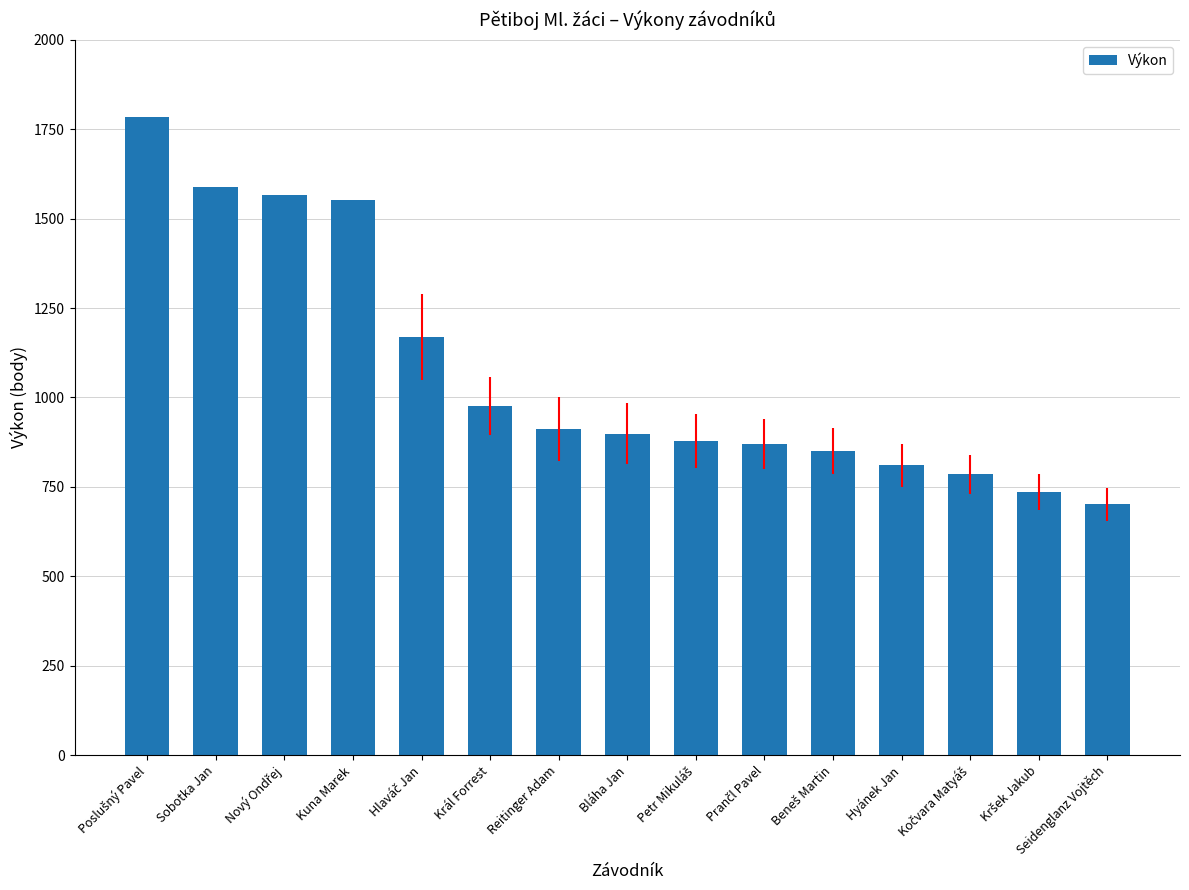

What is the approximate value at Kuna Marek, to the nearest 100?

1600